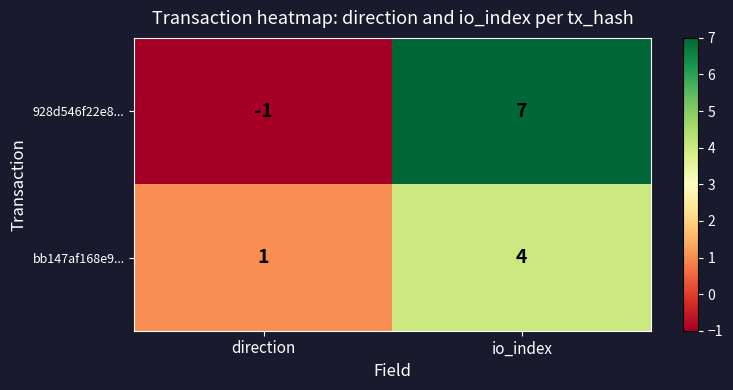

Count the number of data series in this chart.

2